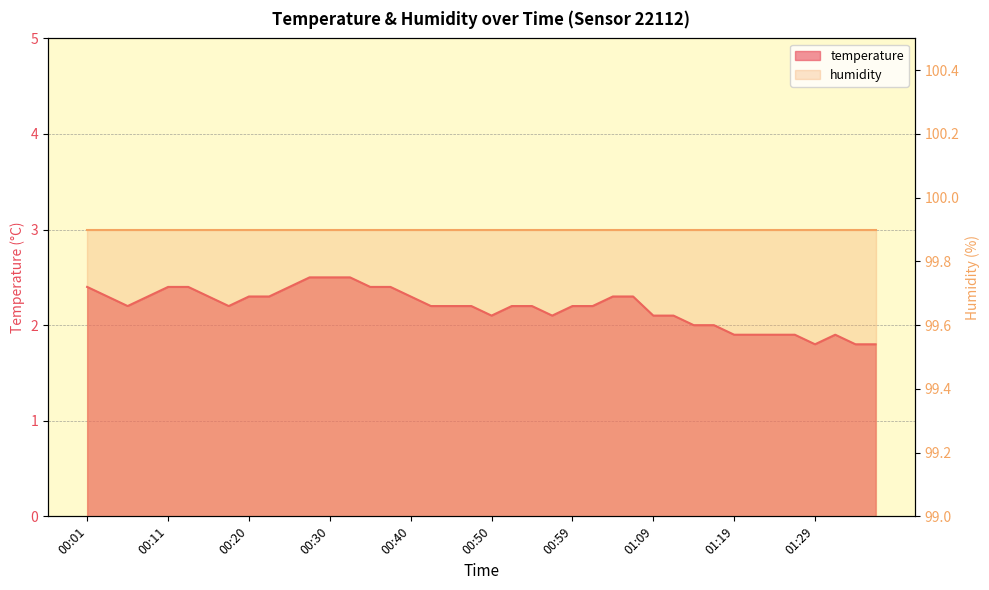

List the labels in order of value, largest first.

00:28, 00:30, 00:33, 00:01, 00:11, 00:13, 00:25, 00:35, 00:37, 00:03, 00:08, 00:15, 00:20, 00:23, 00:40, 01:04, 01:07, 00:06, 00:18, 00:42, 00:45, 00:47, 00:52, 00:54, 00:59, 01:02, 00:50, 00:57, 01:09, 01:12, 01:14, 01:16, 01:19, 01:21, 01:24, 01:26, 01:31, 01:29, 01:34, 01:36